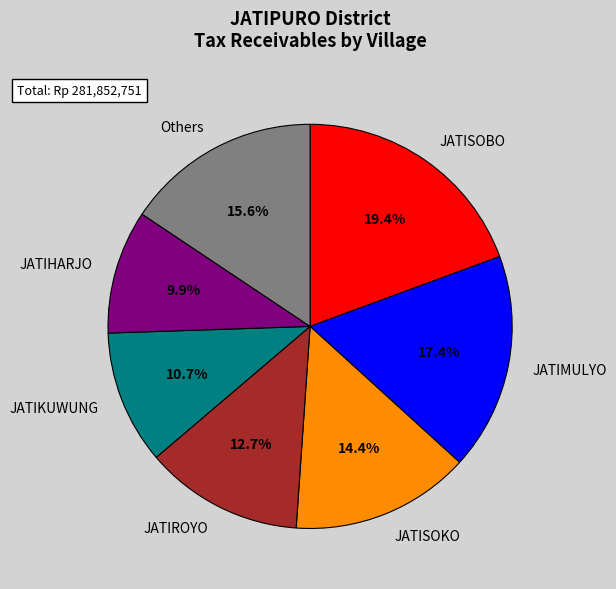

To the nearest percent, what portion does JATIMULYO represent?

17%